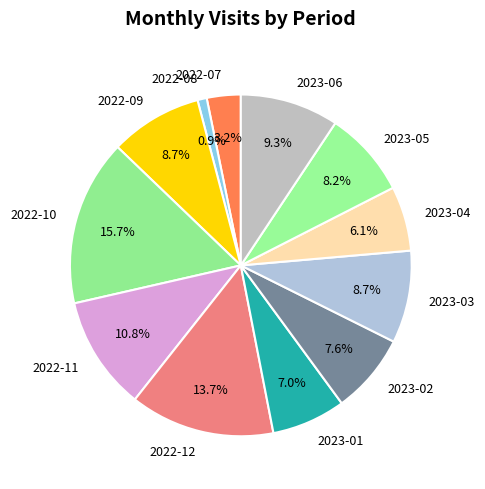

Which slice is the largest?

2022-10